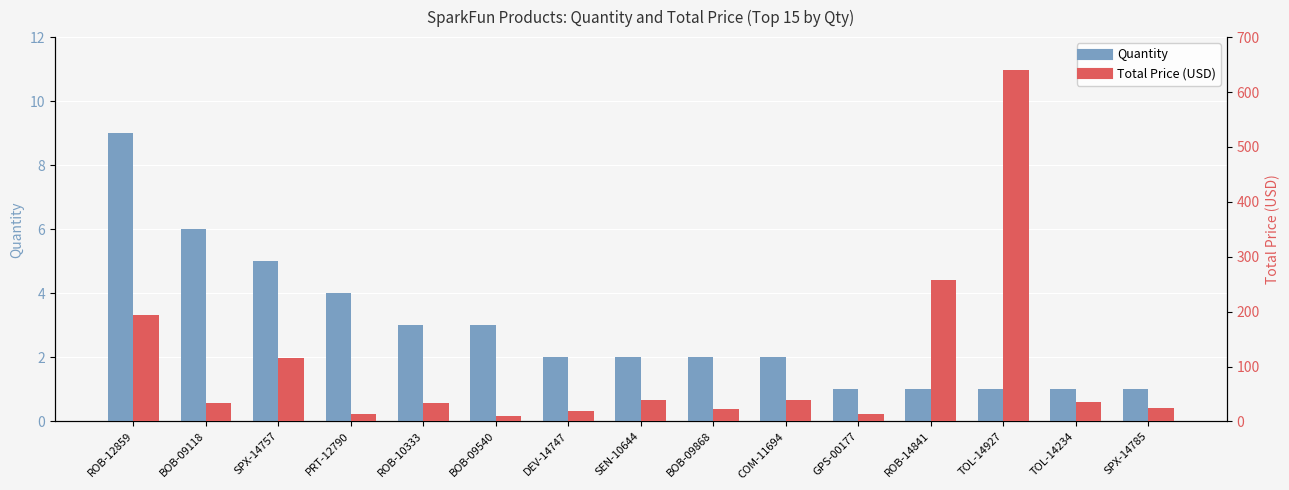

Reading right to left, transcribe all the data shown in this chart.

Quantity: 1.0	1.0	1.0	1.0	1.0	2.0	2.0	2.0	2.0	3.0	3.0	4.0	5.0	6.0	9.0
Total Price (USD): 24.9	35.0	641.0	257.9	12.9	39.9	21.9	39.9	20.0	10.5	32.9	13.0	114.8	33.0	193.5